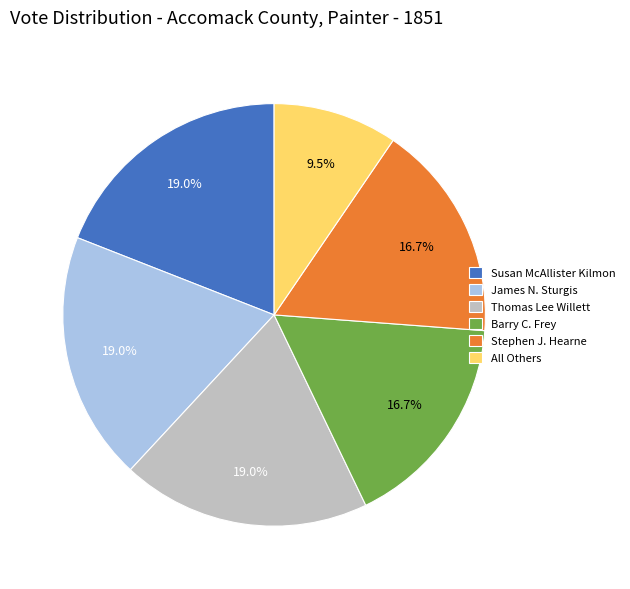

What percentage is the Stephen J. Hearne slice, to the nearest percent?

17%